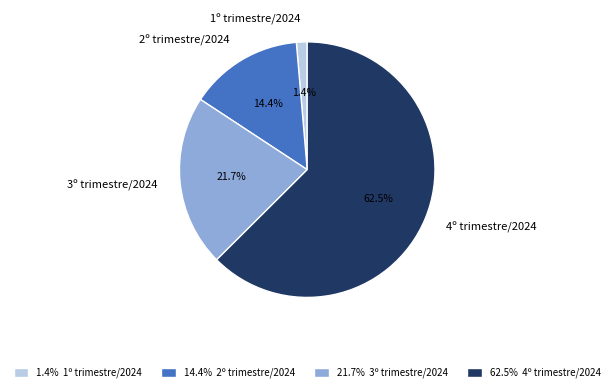

Is it true that 1º trimestre/2024 is 1% of the pie?

True